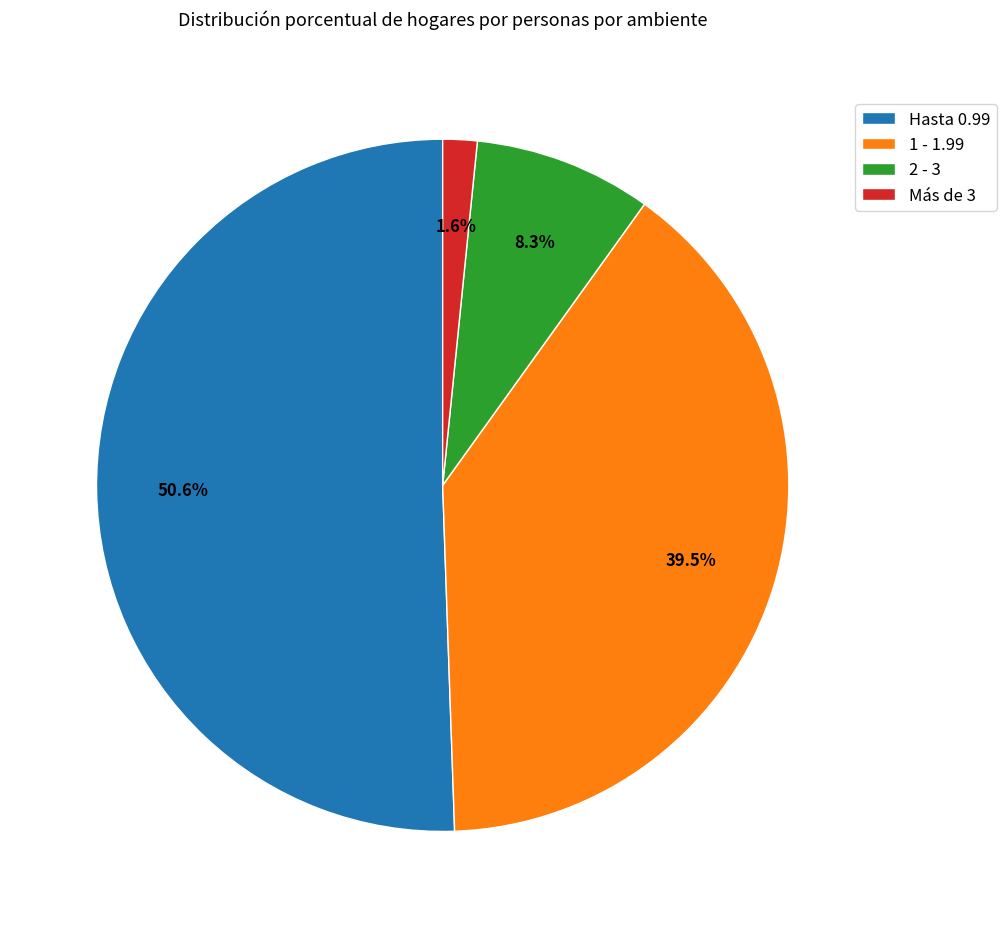

Combined, do 1 - 1.99 and Hasta 0.99 account for over 50%?

Yes